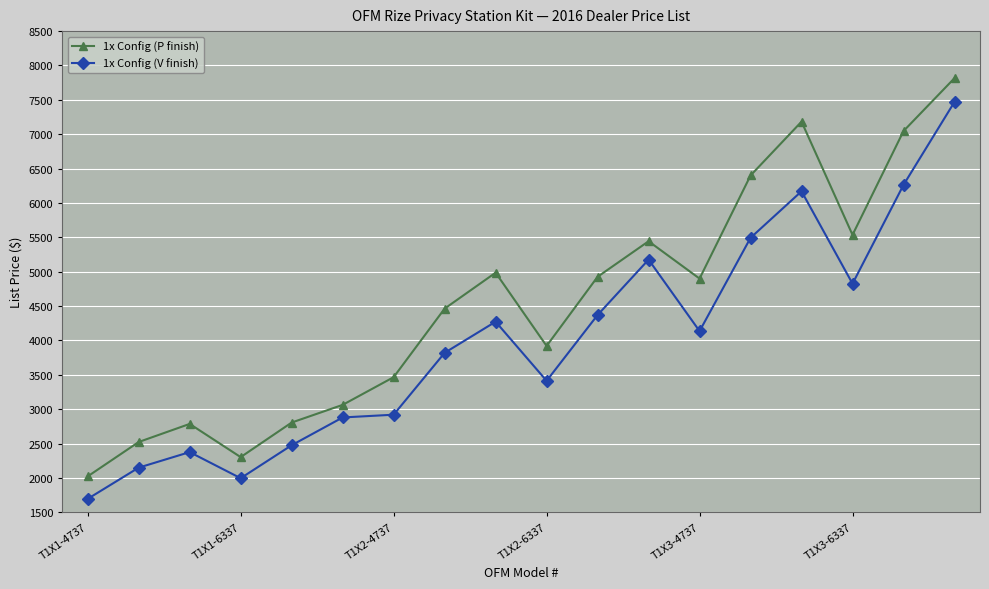

At how many categories does at least one series exceed 3677?

11